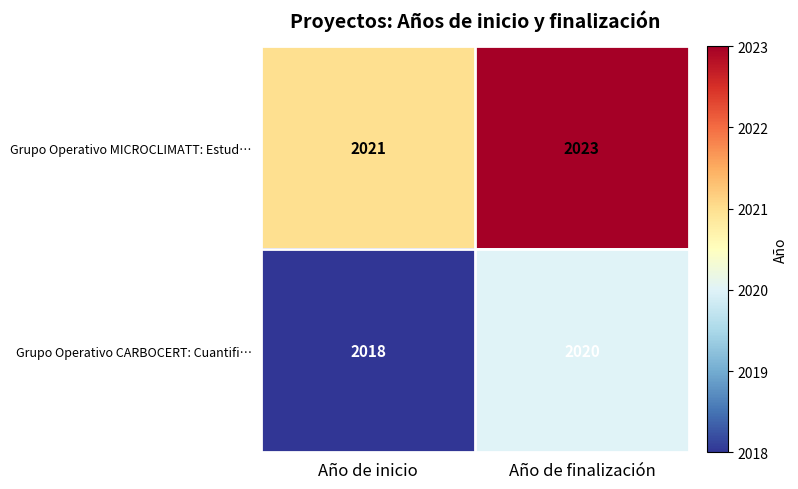

Which category has the lowest value across all series?

Año de inicio